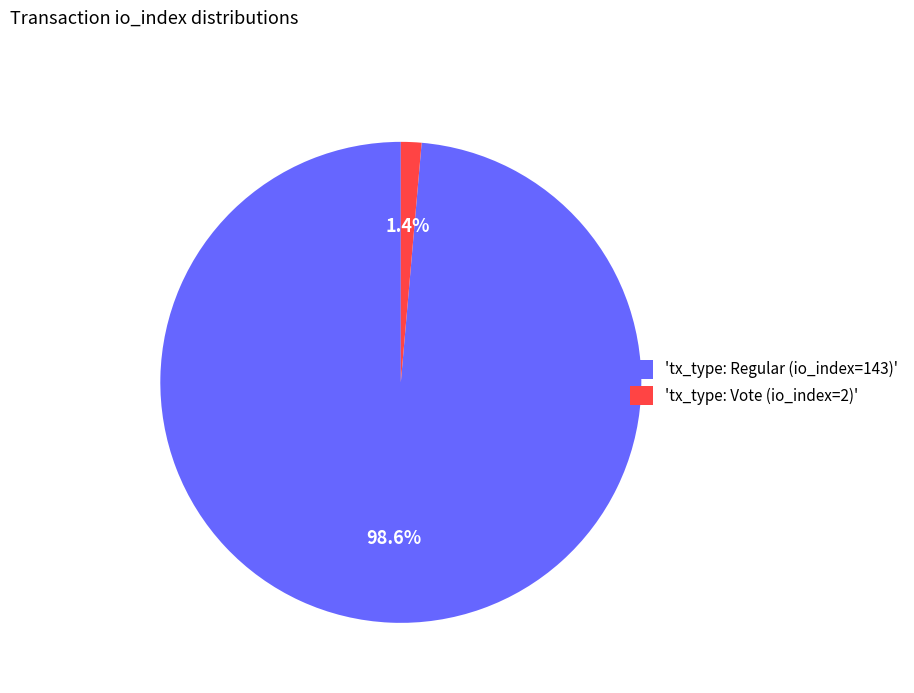

What is the largest slice in the pie chart?

'tx_type: Regular (io_index=143)'